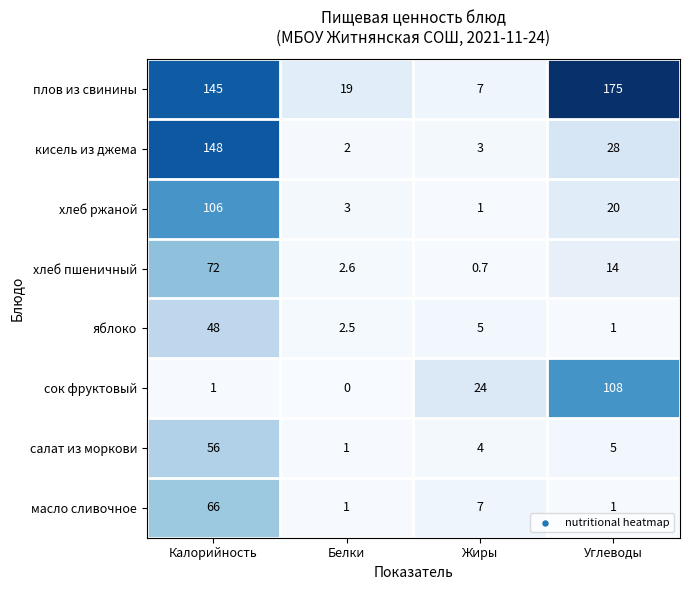

What is the difference between the хлеб пшеничный values at Углеводы and Белки?

11.4